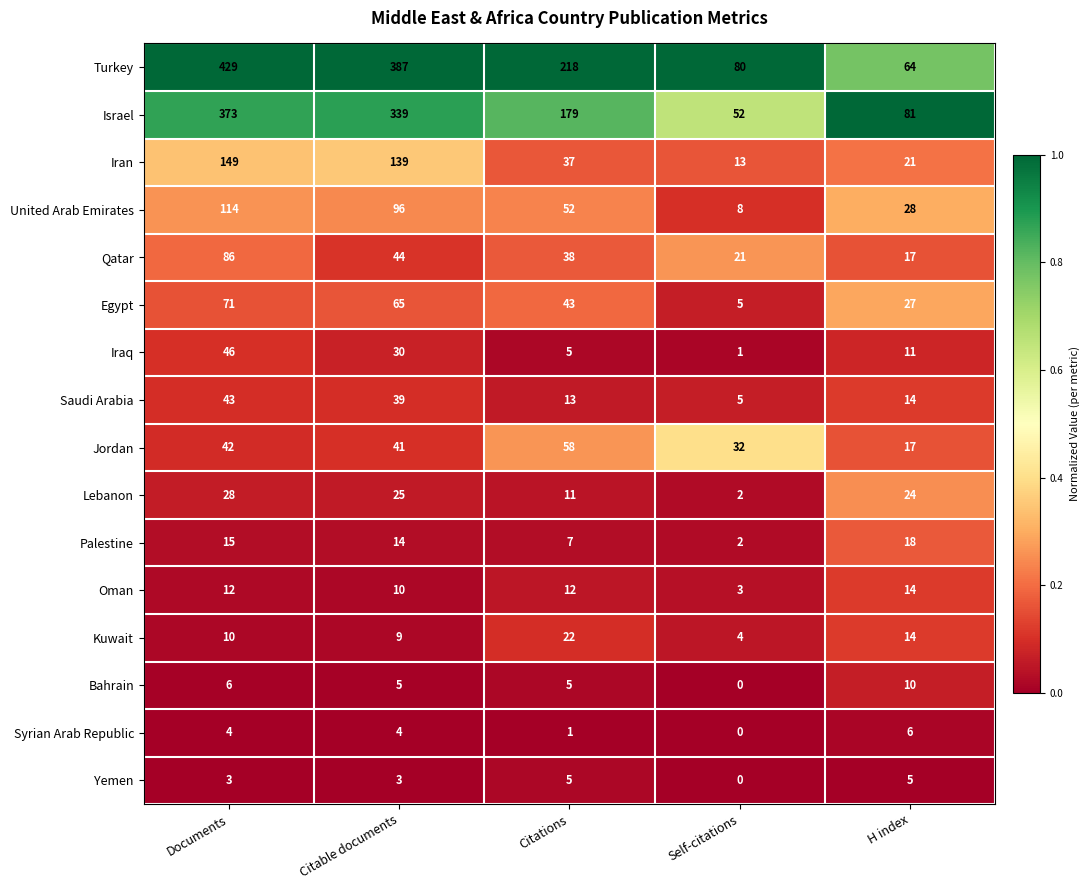

Rank the series by their maximum value, from lowest to highest.

Yemen, Syrian Arab Republic, Bahrain, Oman, Palestine, Kuwait, Lebanon, Saudi Arabia, Iraq, Jordan, Egypt, Qatar, United Arab Emirates, Iran, Israel, Turkey